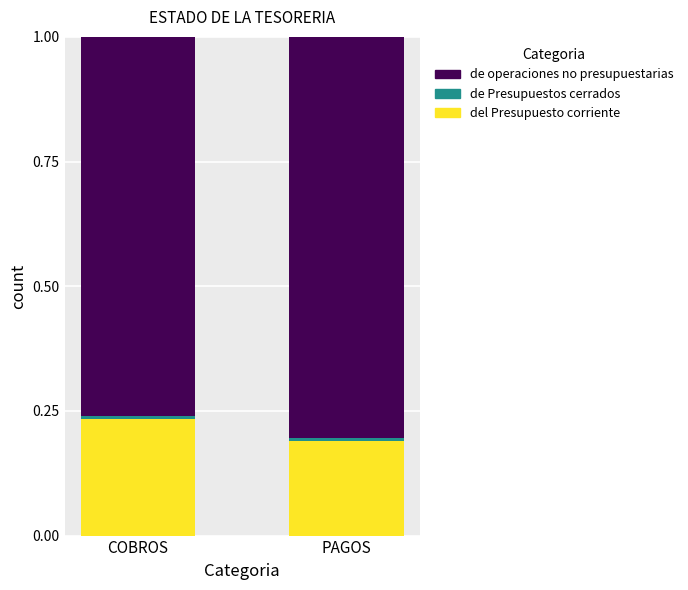

Which category has the highest value in the del Presupuesto corriente series?

COBROS